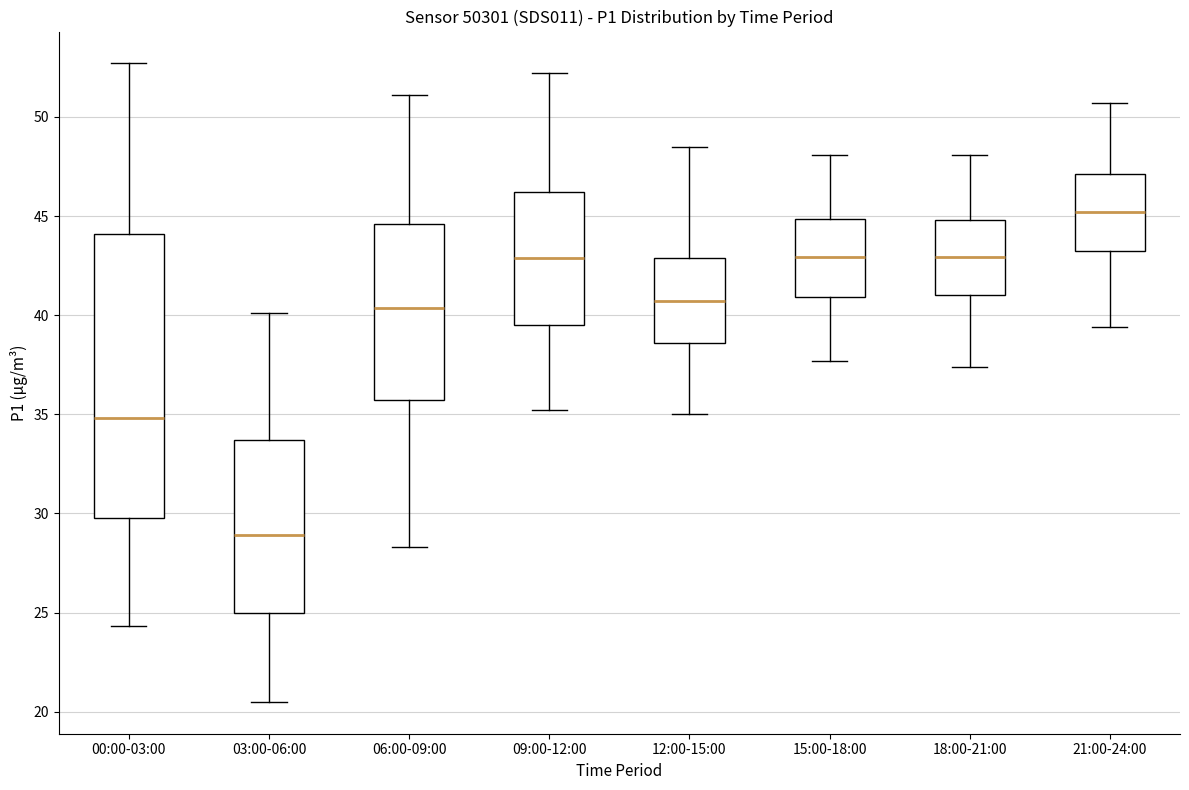

Which box is the tallest, from its lower edge to its upper edge?

00:00-03:00